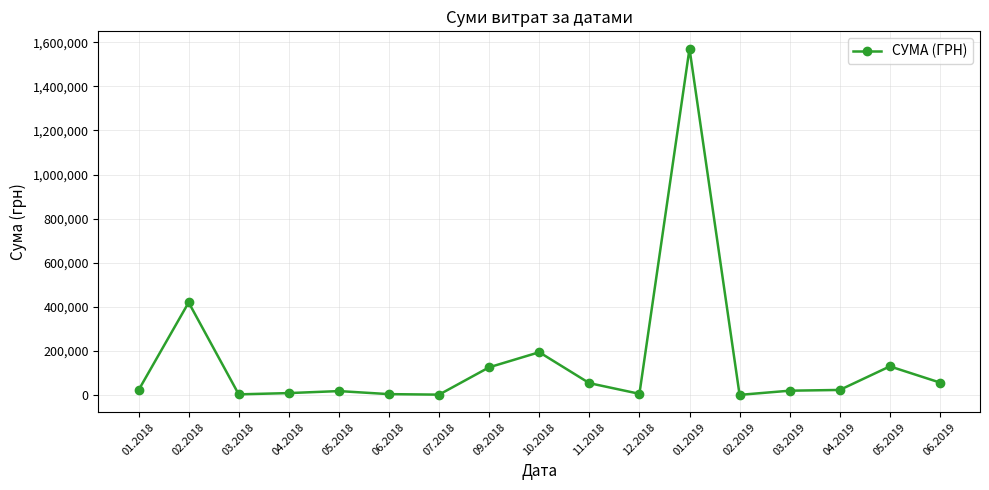

Between 09.2018 and 11.2018, which is larger?

09.2018